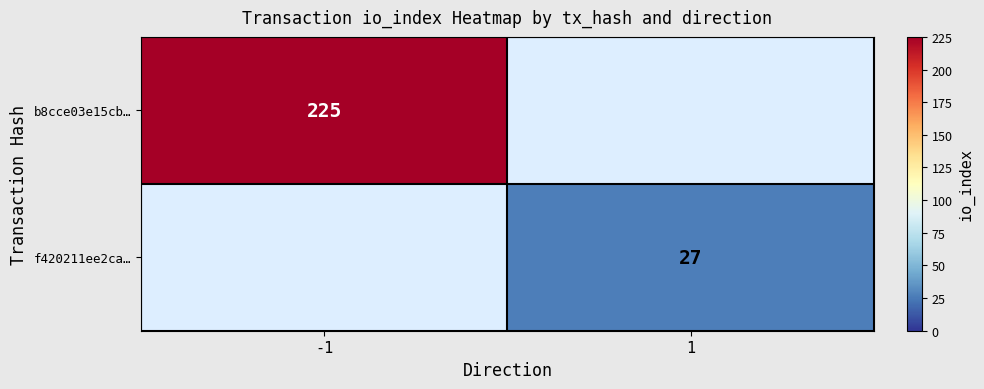

At how many categories does at least one series exceed 190?

1